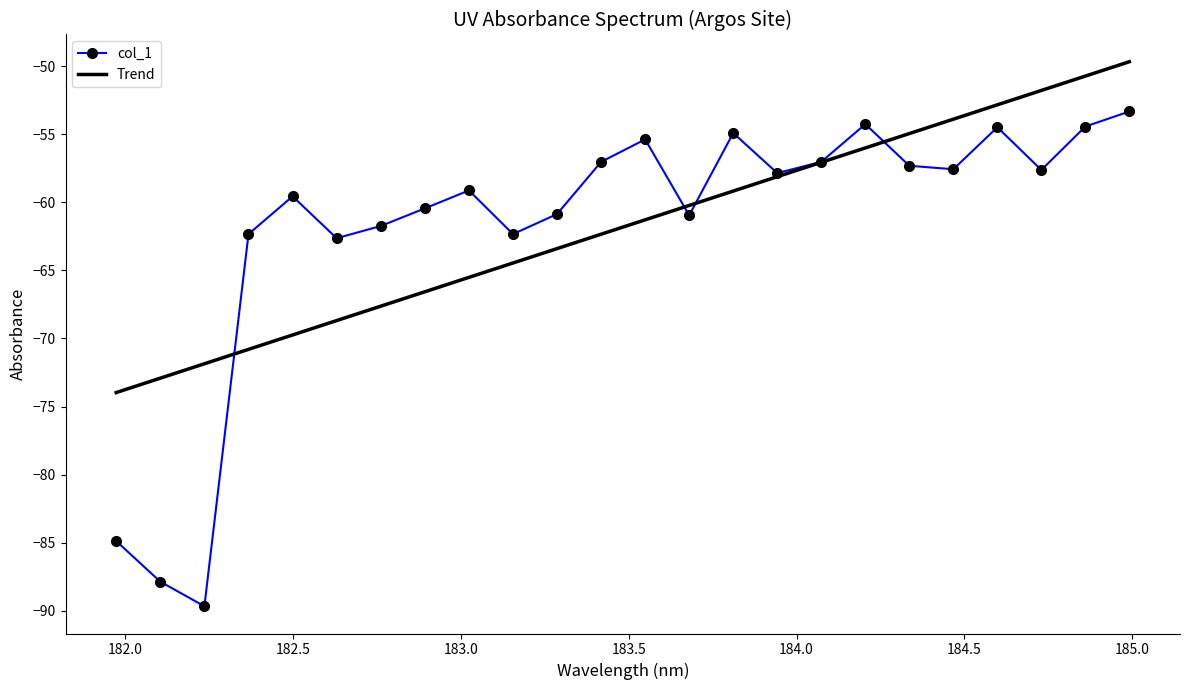

Rank the series by their maximum value, from highest to lowest.

Trend, col_1